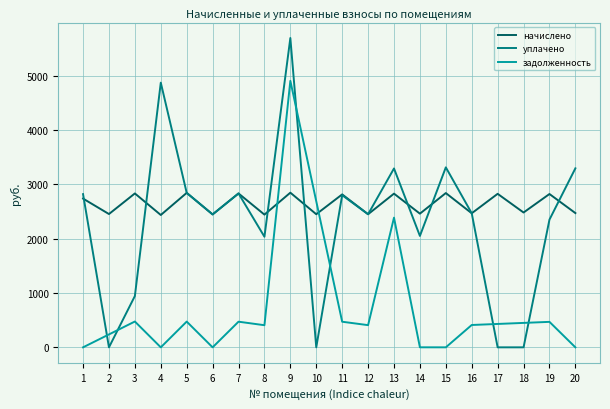

The начислено series shows 2737.8 at 1. True or false?

True